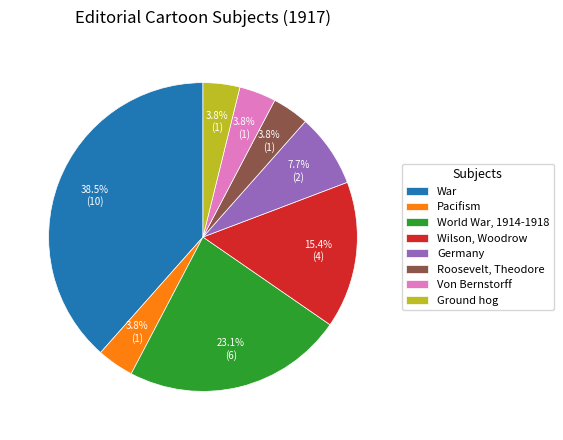

What percentage is the Roosevelt, Theodore slice, to the nearest percent?

4%